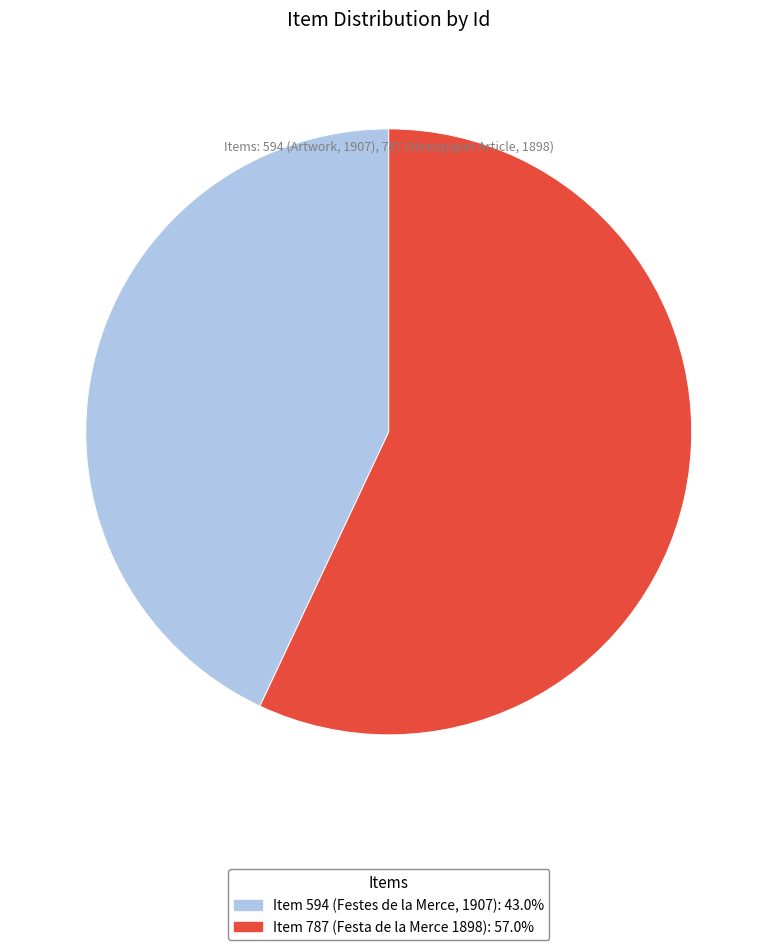

Count the number of slices in the pie.

2